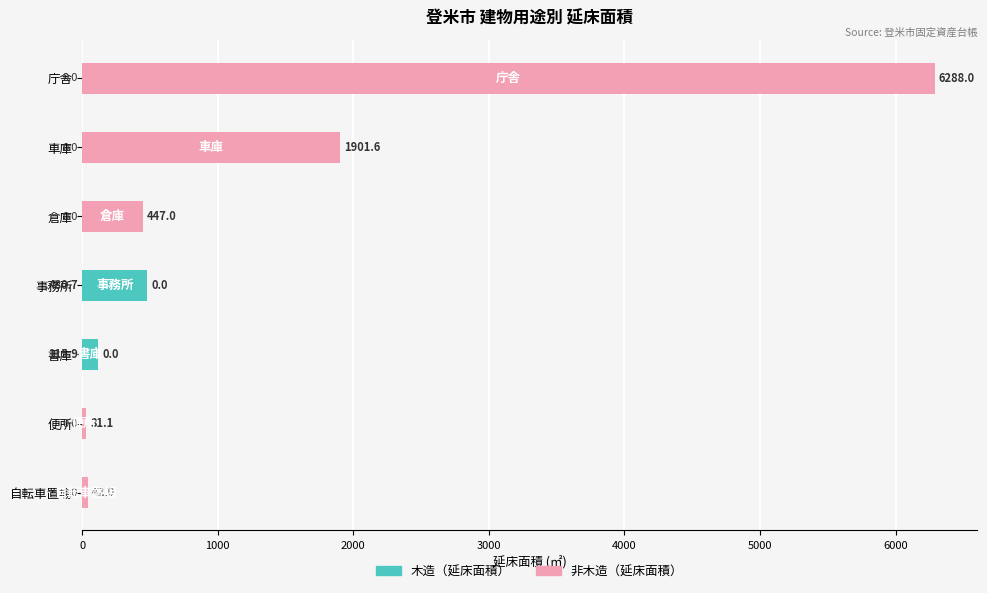

At which label is 木造（延床面積） closest to 240?

書庫